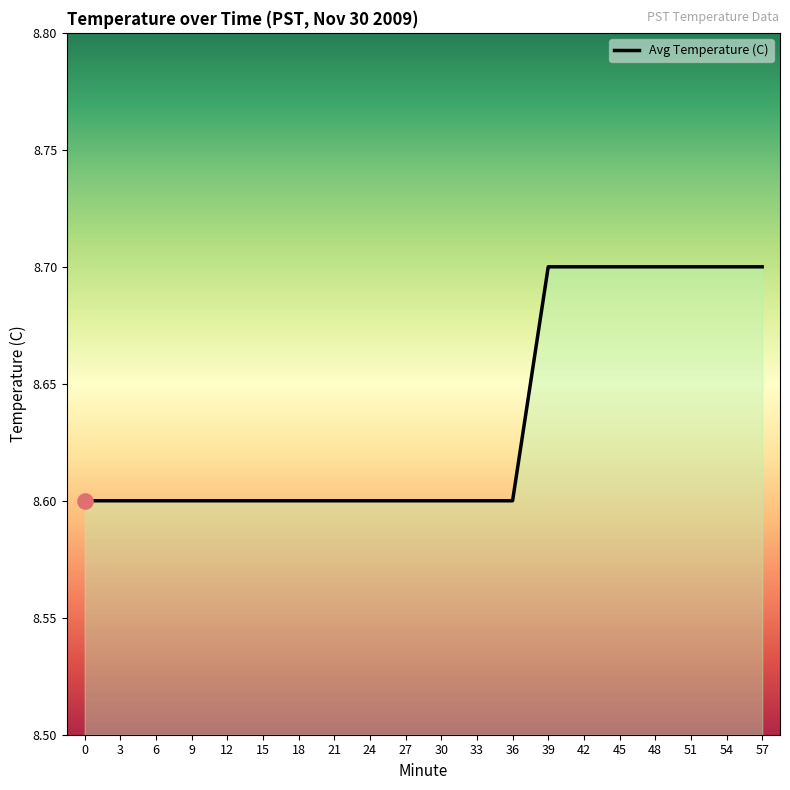

Which has a higher value, 6 or 45?

45